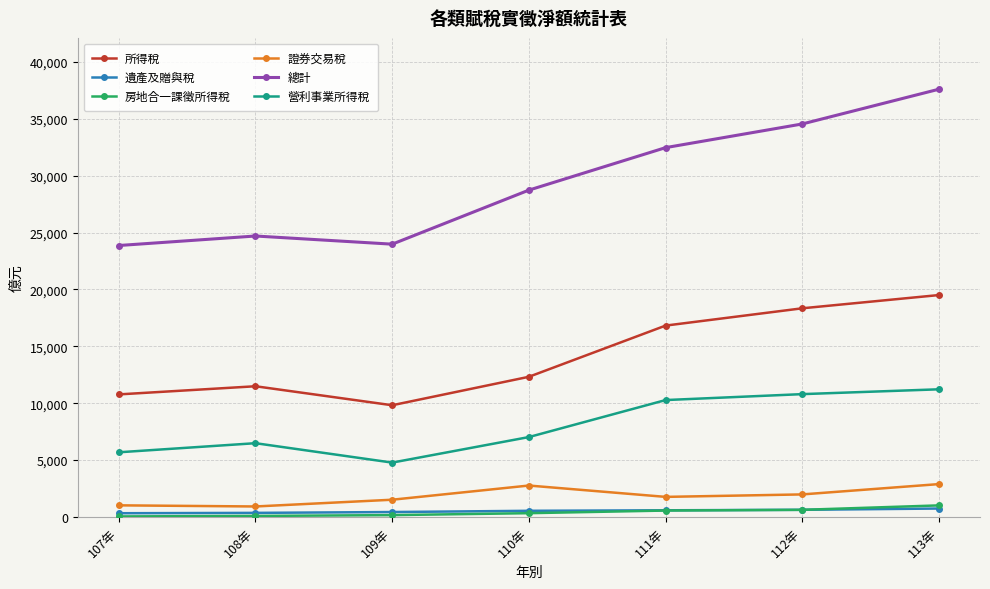

Which series has the widest spread of values?

總計